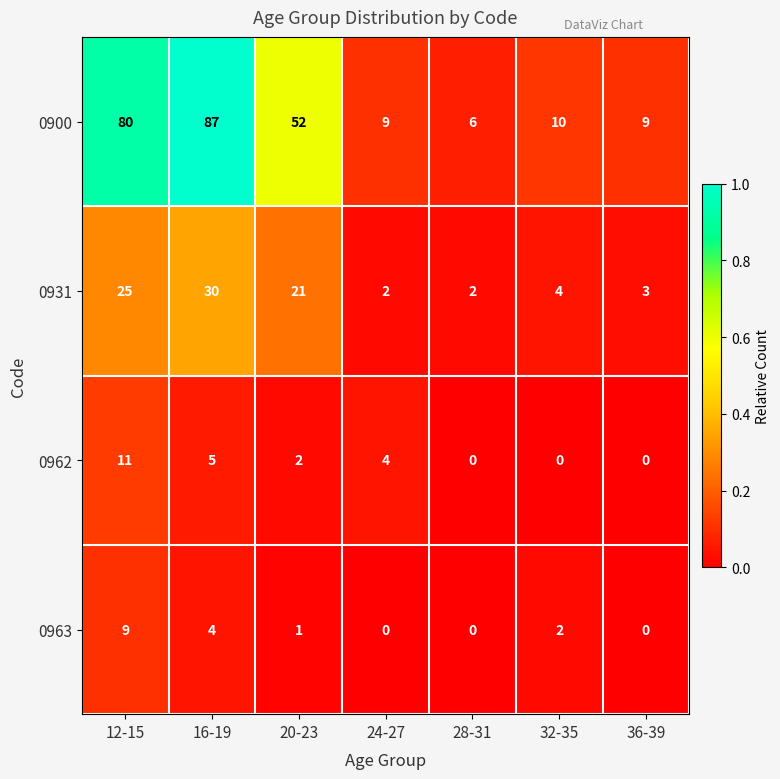

Count the number of categories in the chart.

7